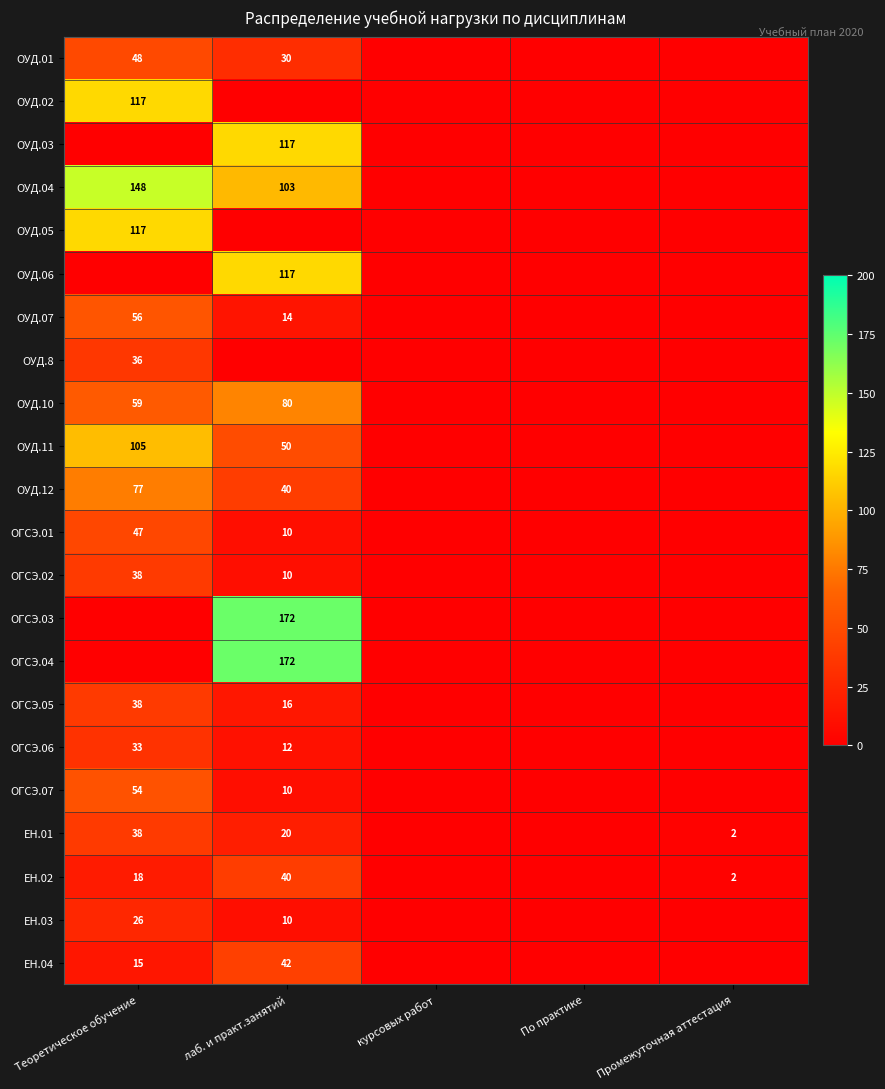

The value of ОГСЭ.05 at Теоретическое обучение is 13. True or false?

False